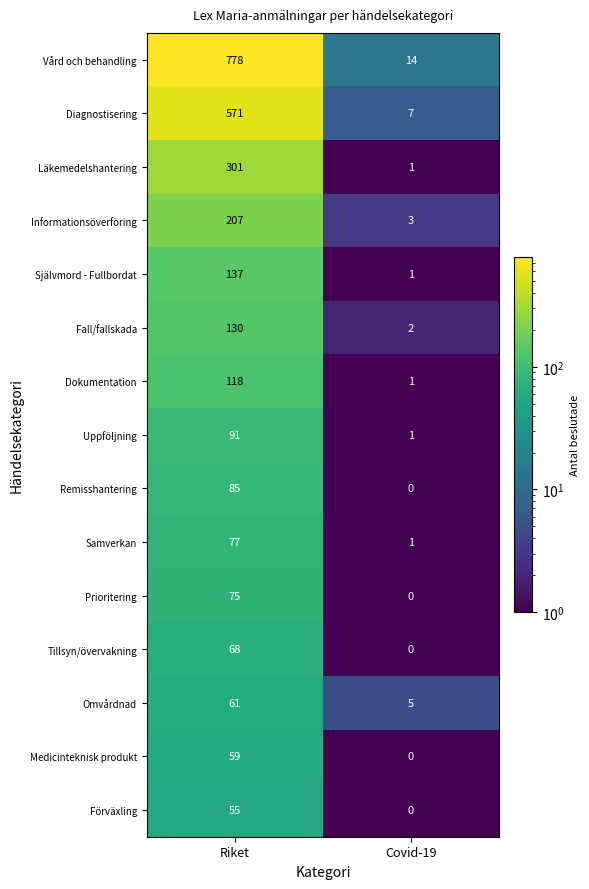

The value of Fall/fallskada at Riket is 198. True or false?

False